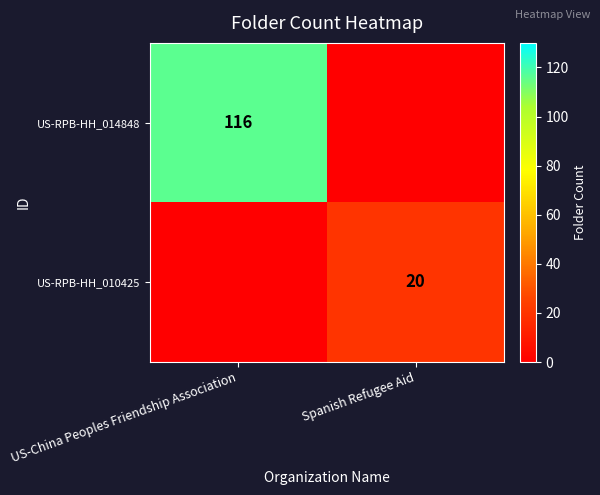

Is it true that US-RPB-HH_014848 equals 27 at US-China Peoples Friendship Association?

False